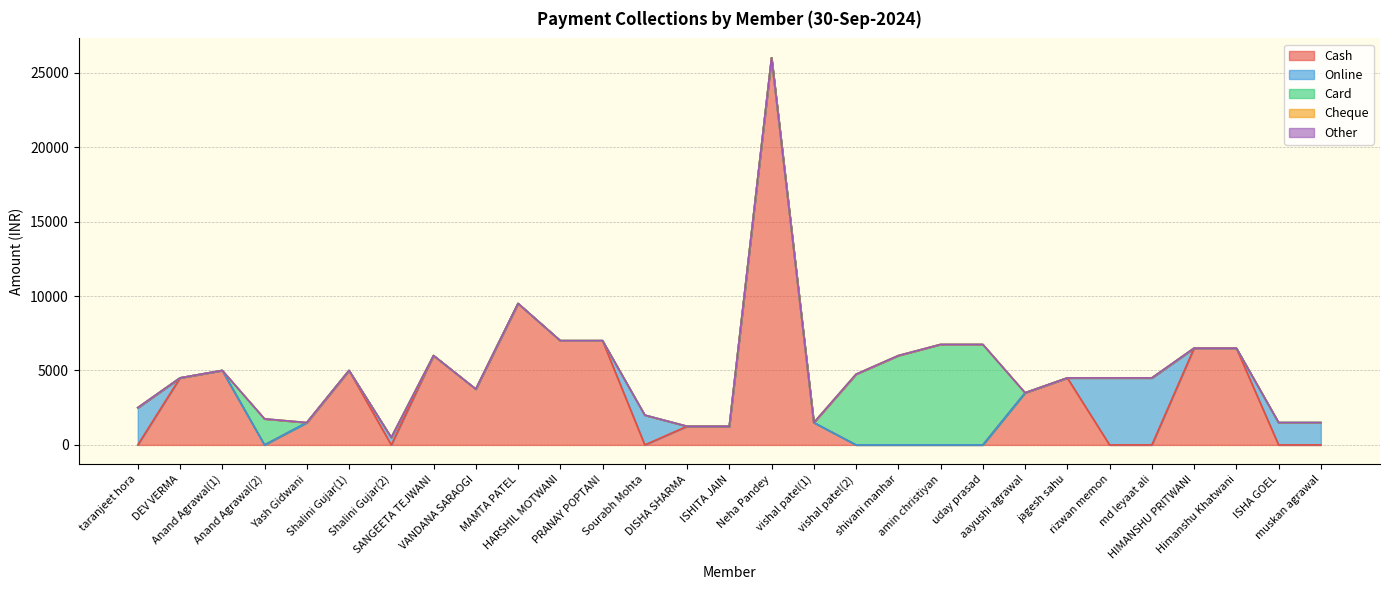

True or false: Cash and Cheque cross at least once.

False